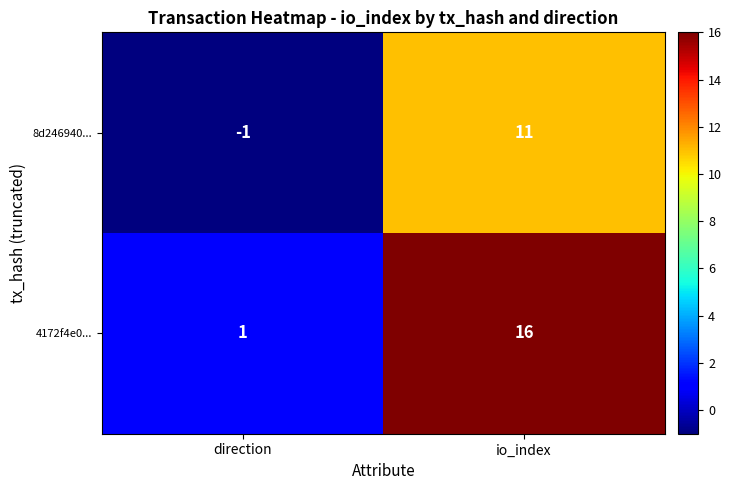

True or false: 4172f4e0... has a value of 2 at direction.

False